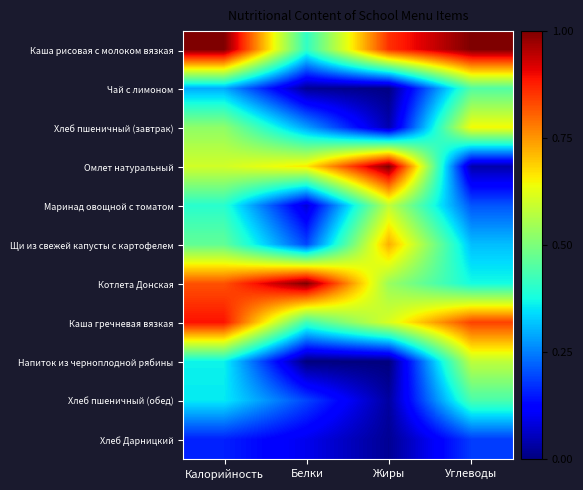

At how many categories does at least one series exceed 0?

4